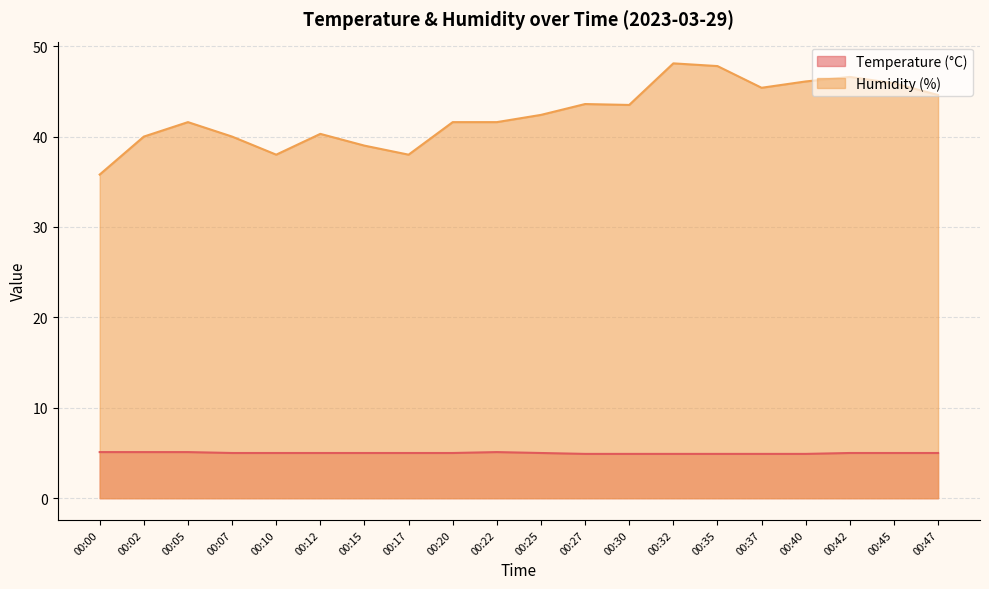

True or false: Temperature (°C) has a value of 4.9 at 00:32.

True